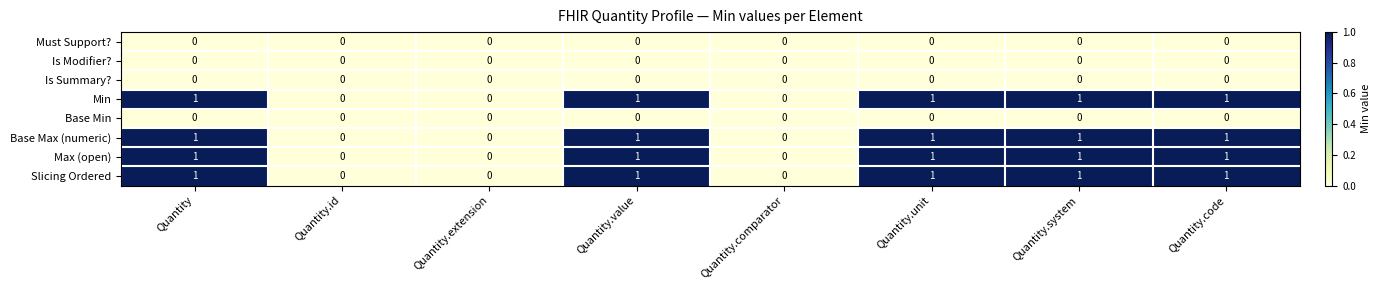

Is the value of Is Modifier? at Quantity.extension greater than the value of Min at Quantity?

No